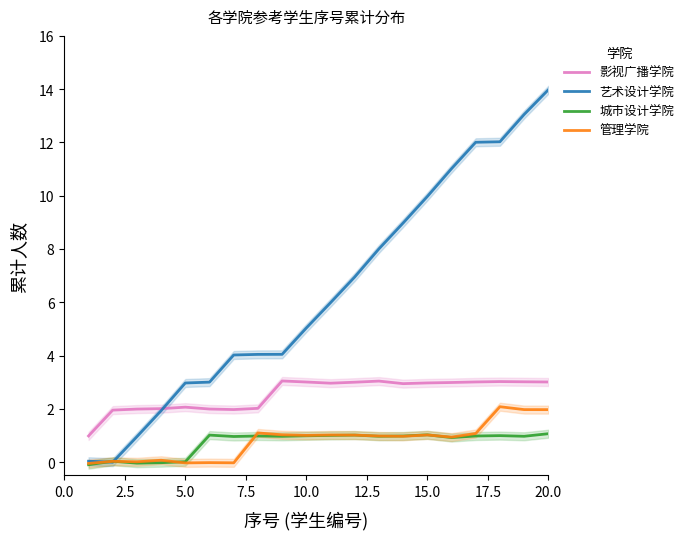

What is the highest value of the 影视广播学院 series?

3.0